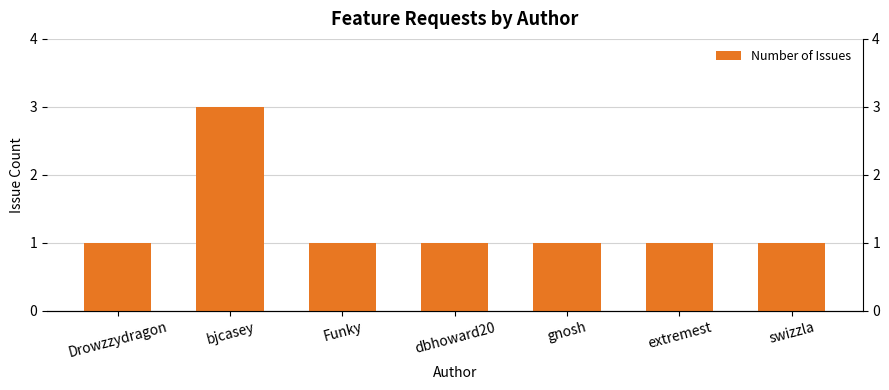

Reading left to right, extract all data points from this chart.

1	3	1	1	1	1	1